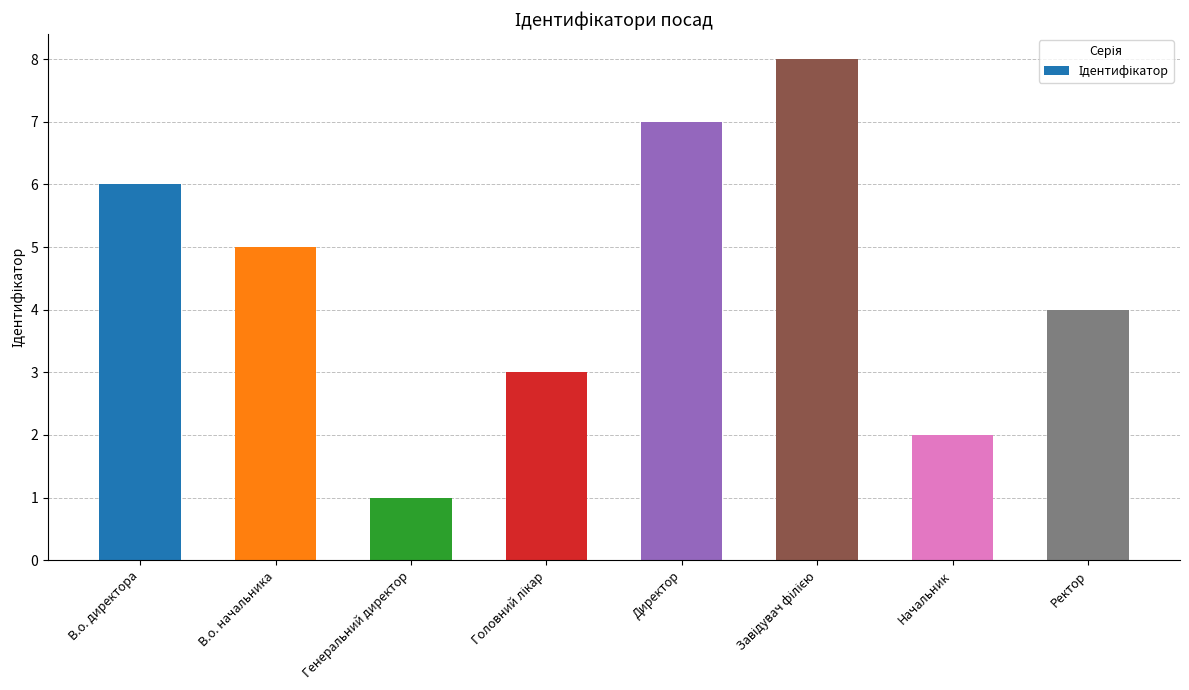

How many series are shown in this chart?

1